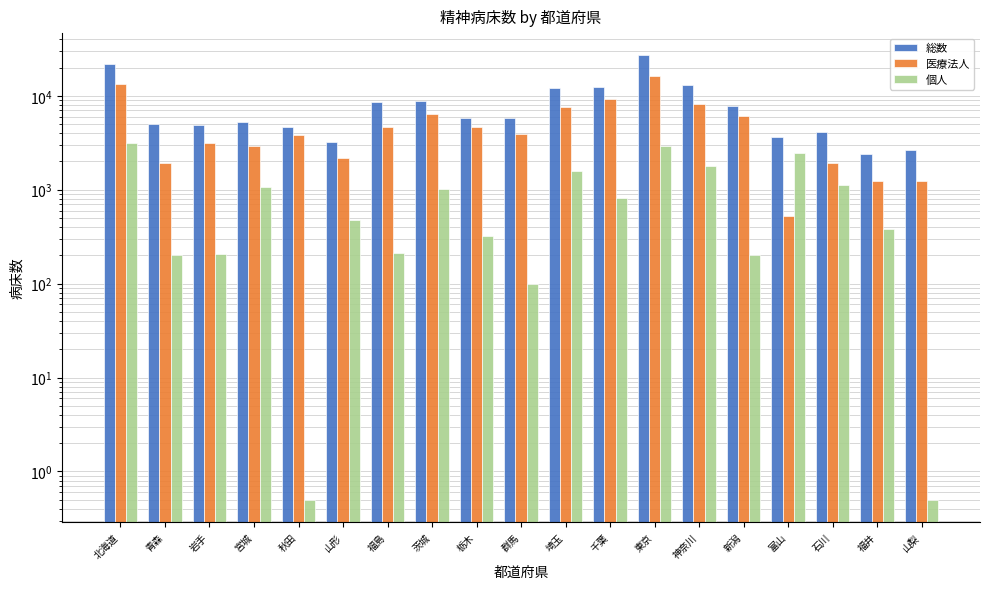

What is the difference between the 医療法人 values at 群馬 and 栃木?

680.0